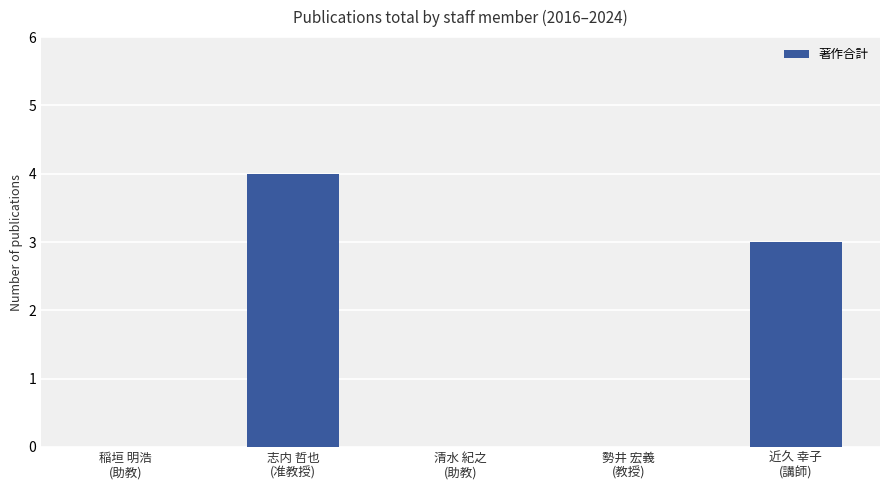

How many distinct data groups are displayed?

1